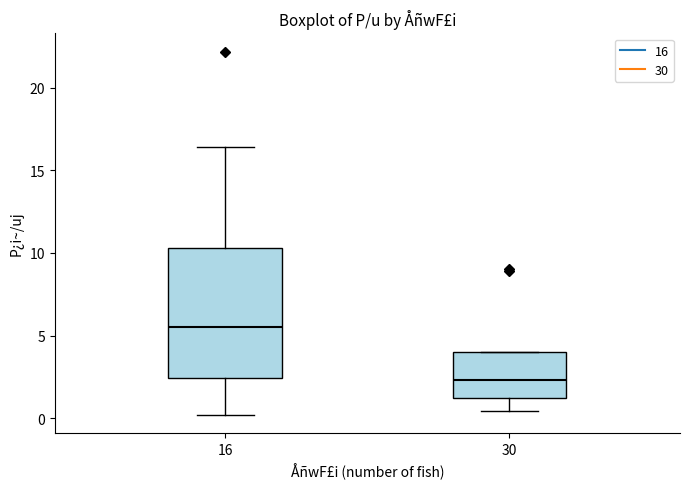

Comparing the boxes themselves (not the whiskers), which one is the tallest?

16